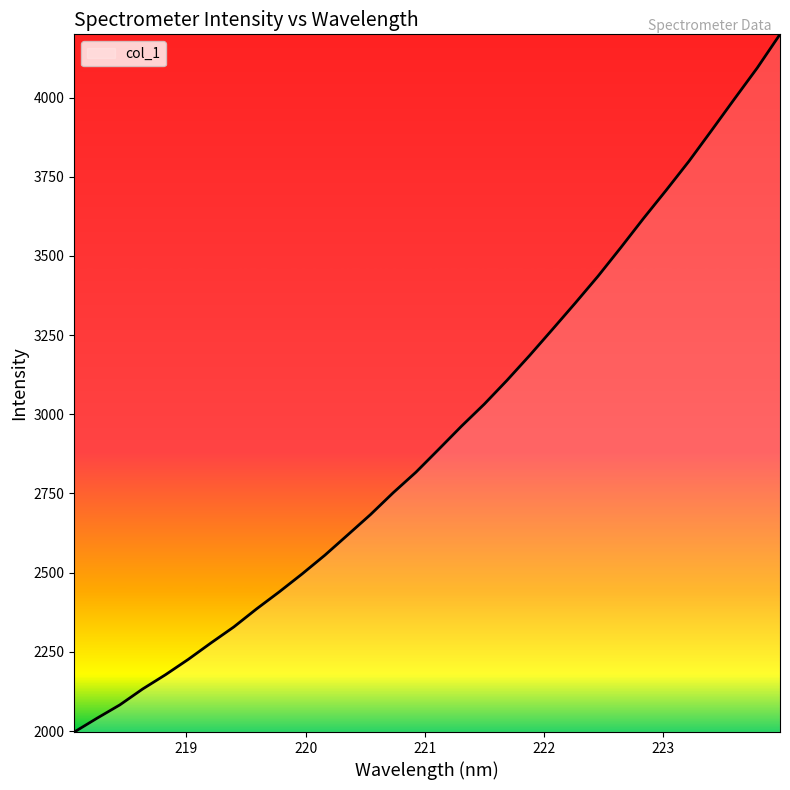

What is the smallest value displayed?

1996.8